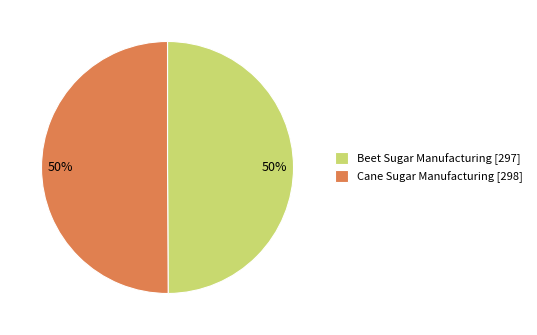

To the nearest percent, what is the average slice percentage?

50%